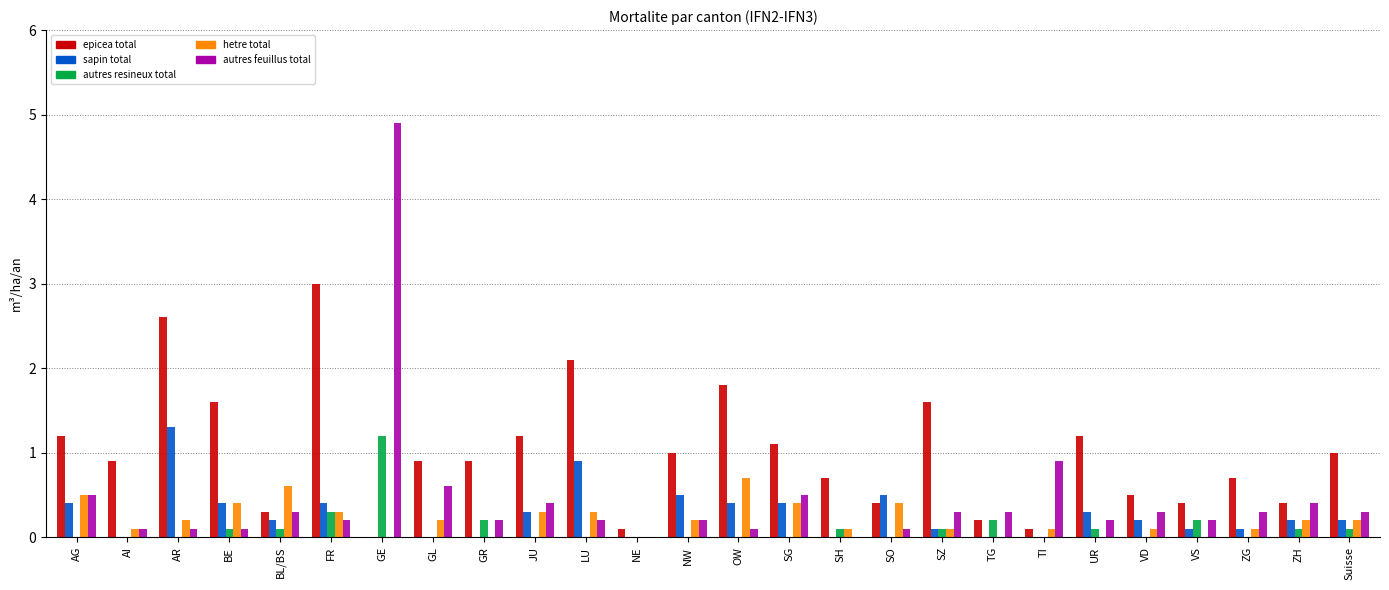

The autres resineux total series shows -0.4 at AI. True or false?

False